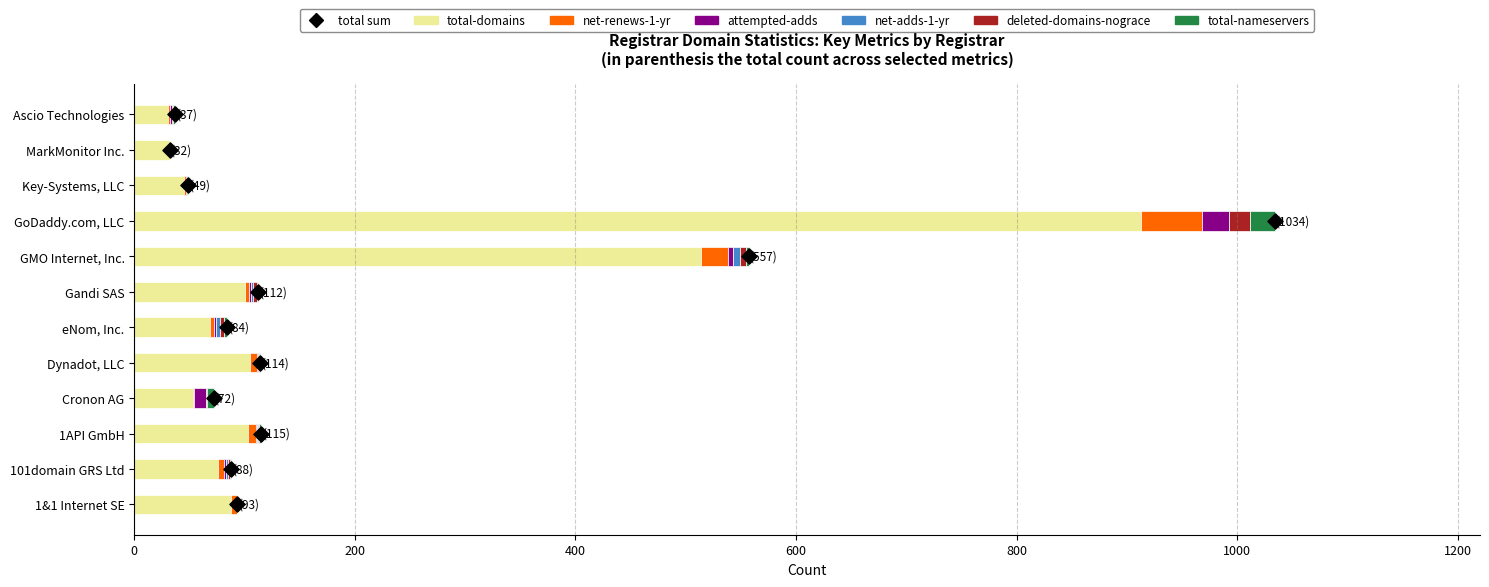

At which category is the sum across all series the highest?

GoDaddy.com, LLC